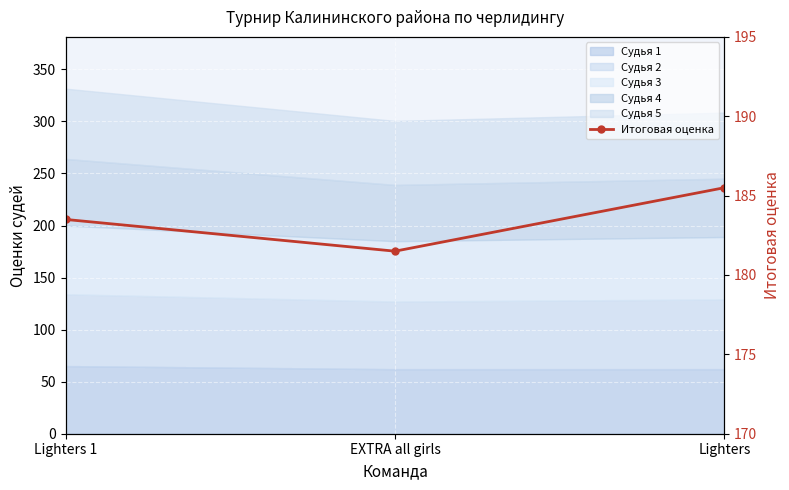

Rank the categories by value from lowest to highest.

EXTRA all girls, Lighters 1, Lighters